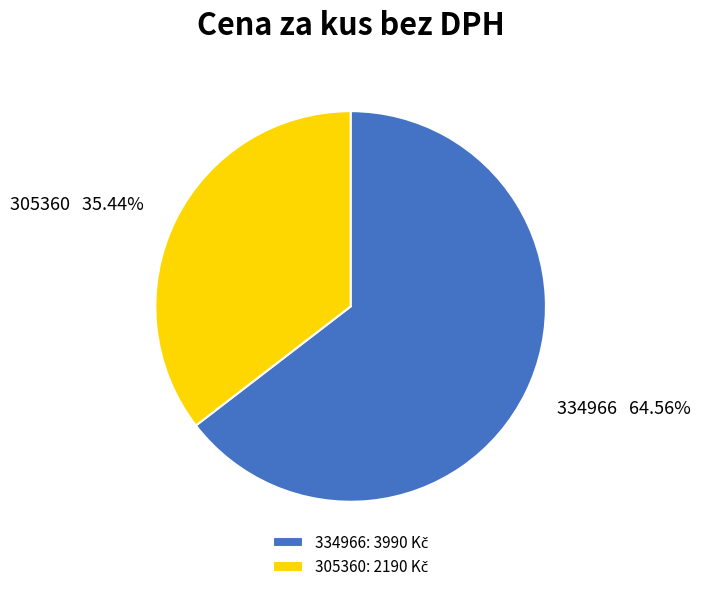

Is the sum of 334966 and 305360 greater than half?

Yes